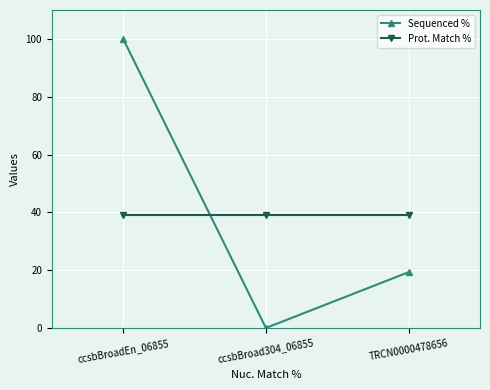

At which category does the chart reach its minimum across all series?

ccsbBroad304_06855